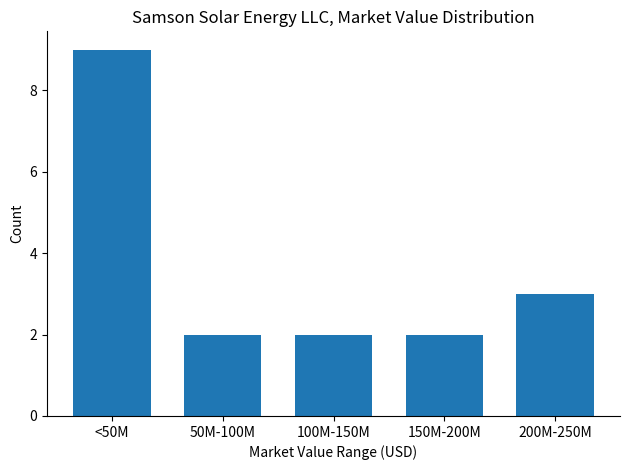

Reading right to left, transcribe all the data shown in this chart.

3	2	2	2	9